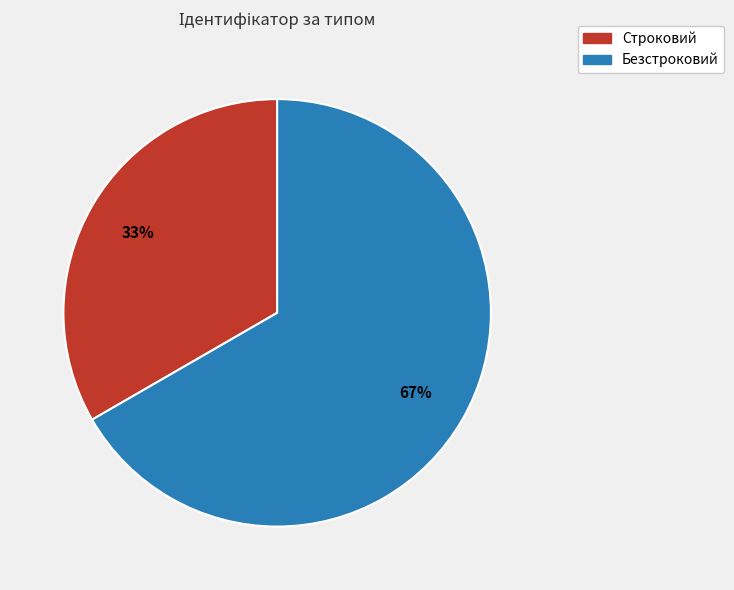

To the nearest percent, what is the average slice percentage?

50%